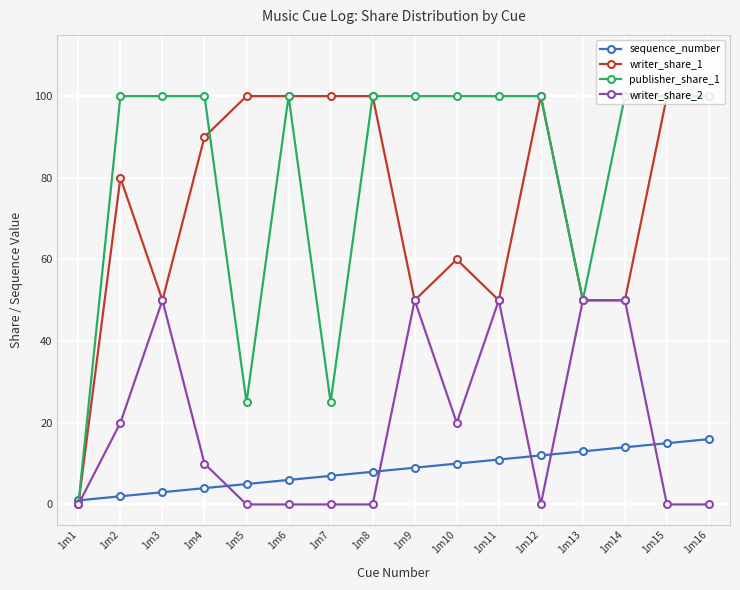

Count the number of categories in the chart.

16